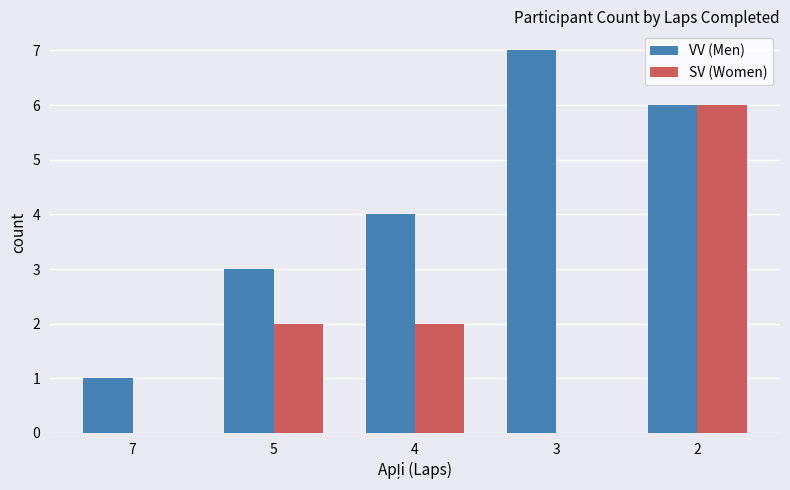

What is the sum of all VV (Men) values?

21